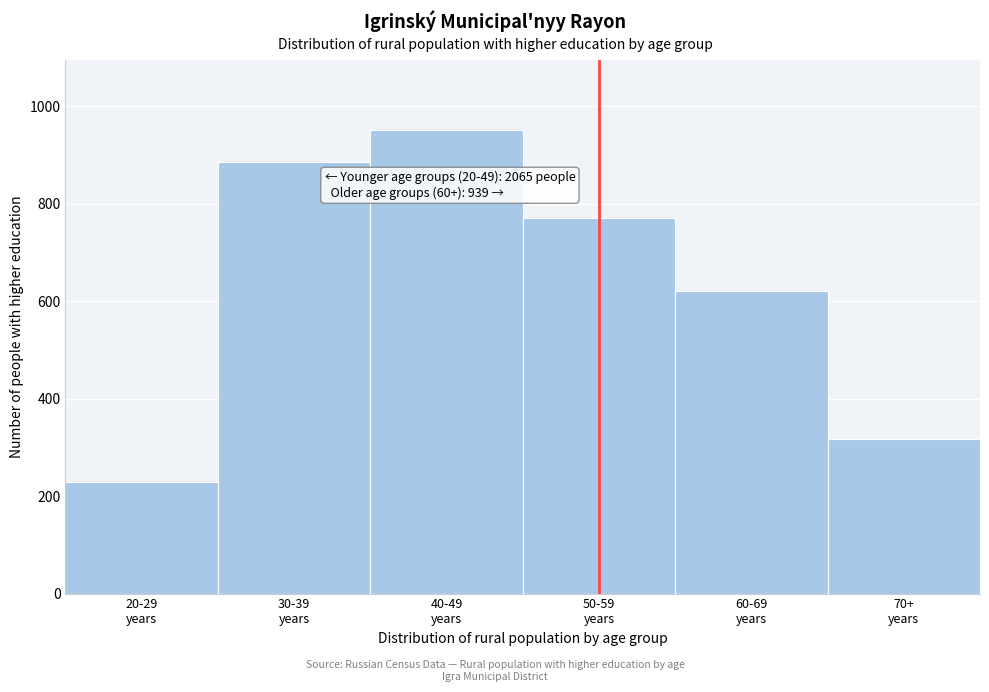

Reading left to right, extract all data points from this chart.

228	885	952	771	621	318